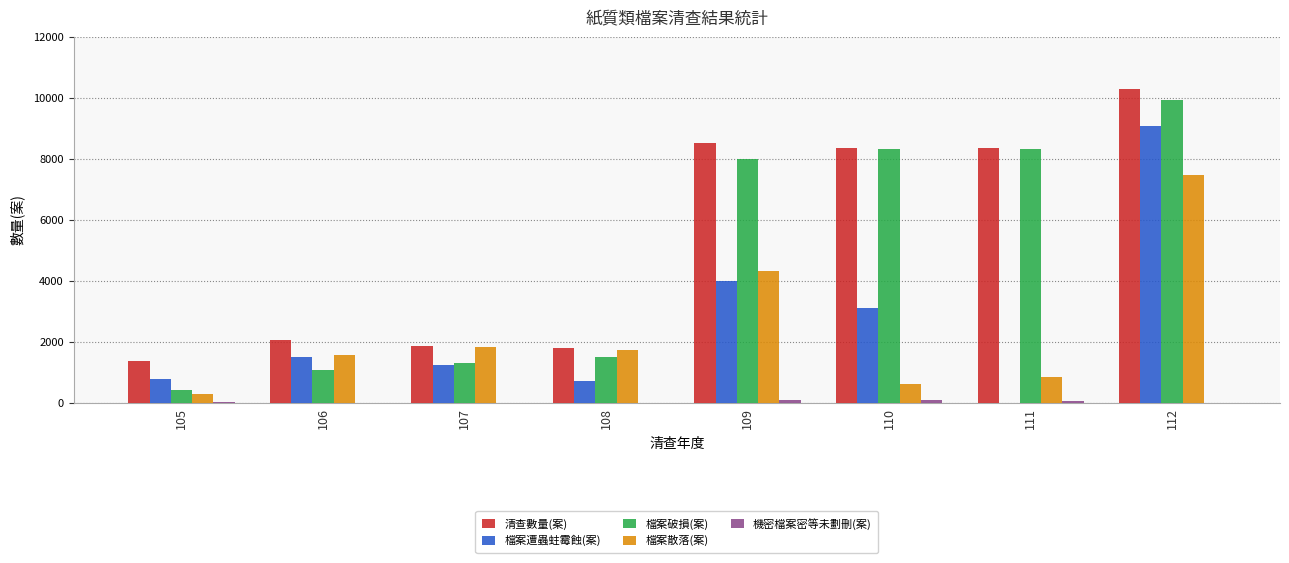

Are the bars grouped side by side (vs. stacked)?

Yes